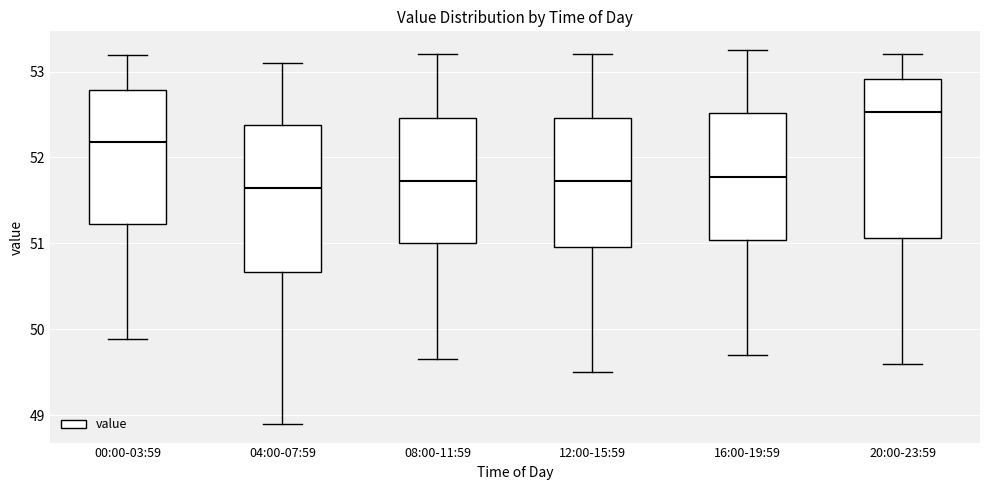

Where does the lower whisker of the box for 16:00-19:59 end on the y-axis? The values are not printed on the chart, so give them approximately, as read against the axis.

49.7